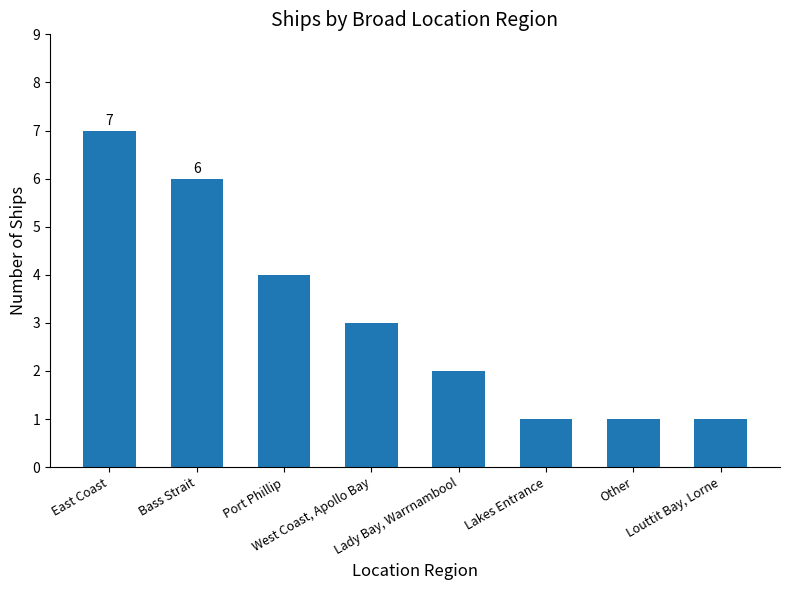

What is the ratio of the value at Lakes Entrance to the value at Other?

1.0